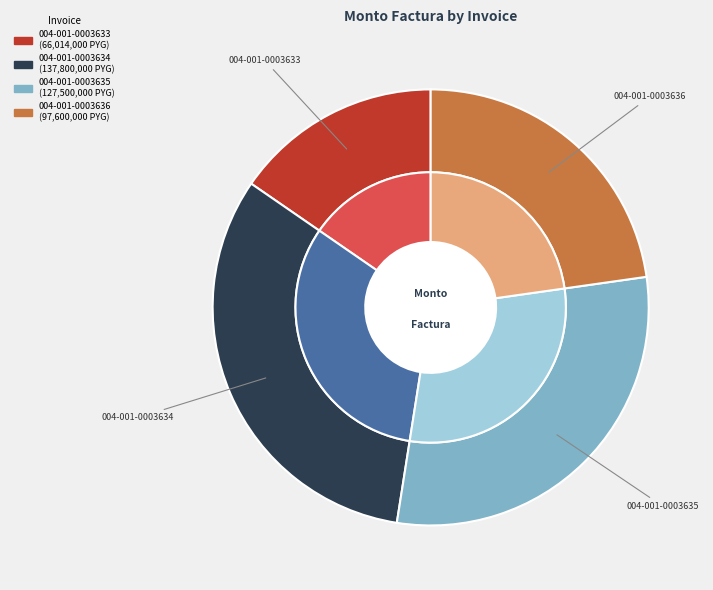

Is it true that 004-001-0003635 is 30% of the pie?

True